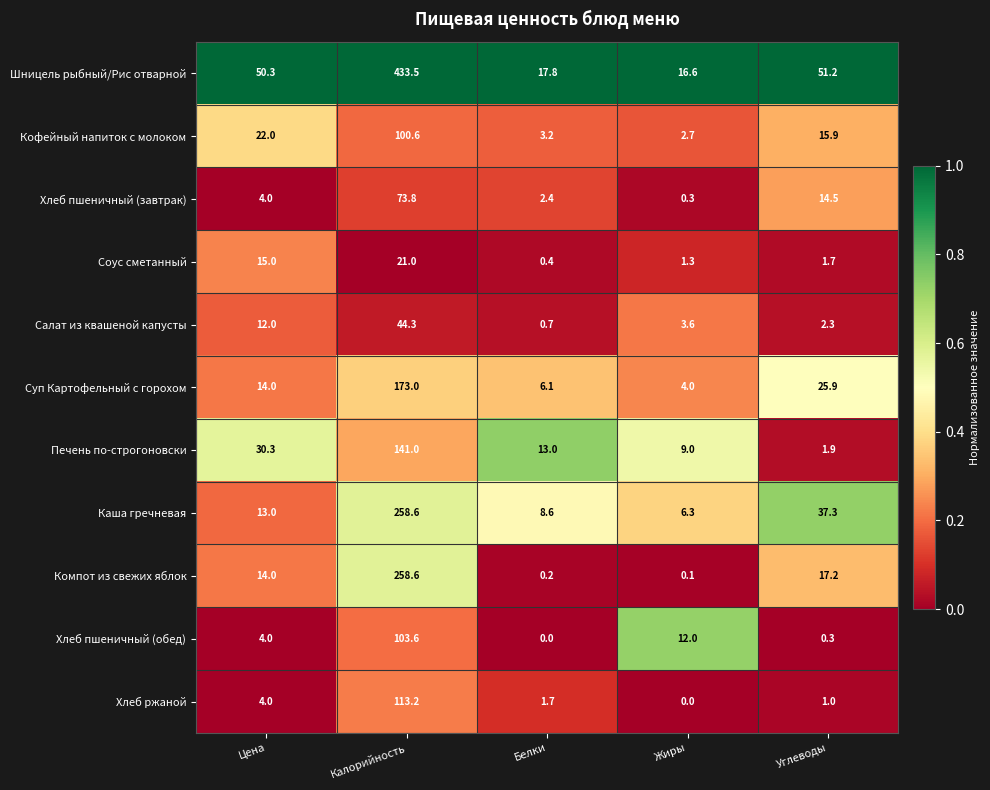

The value of Салат из квашеной капусты at Углеводы is 2.3. True or false?

True